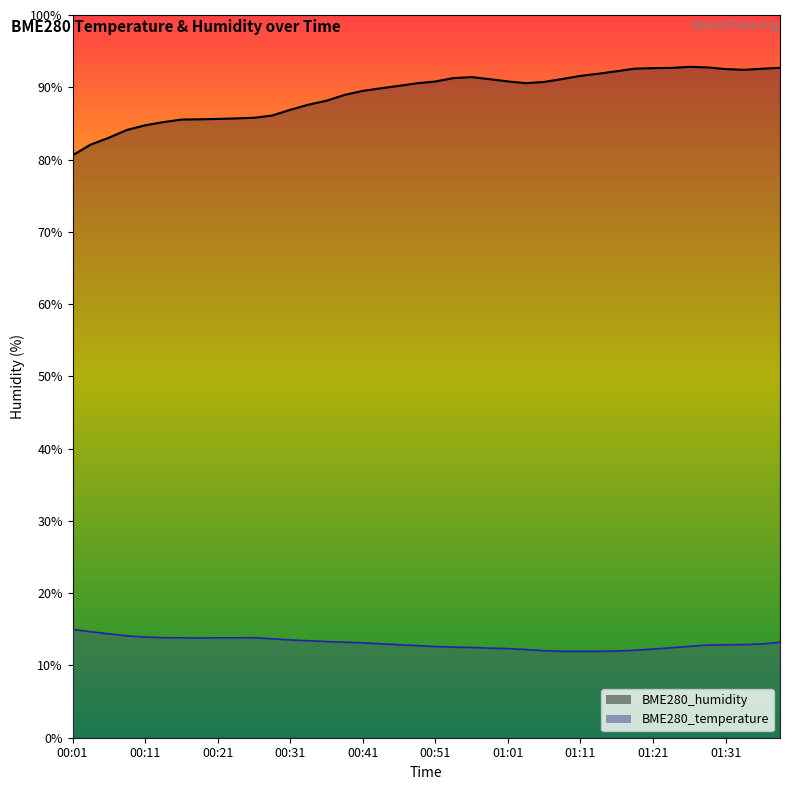

What is the total value across all series at 25?

102.8